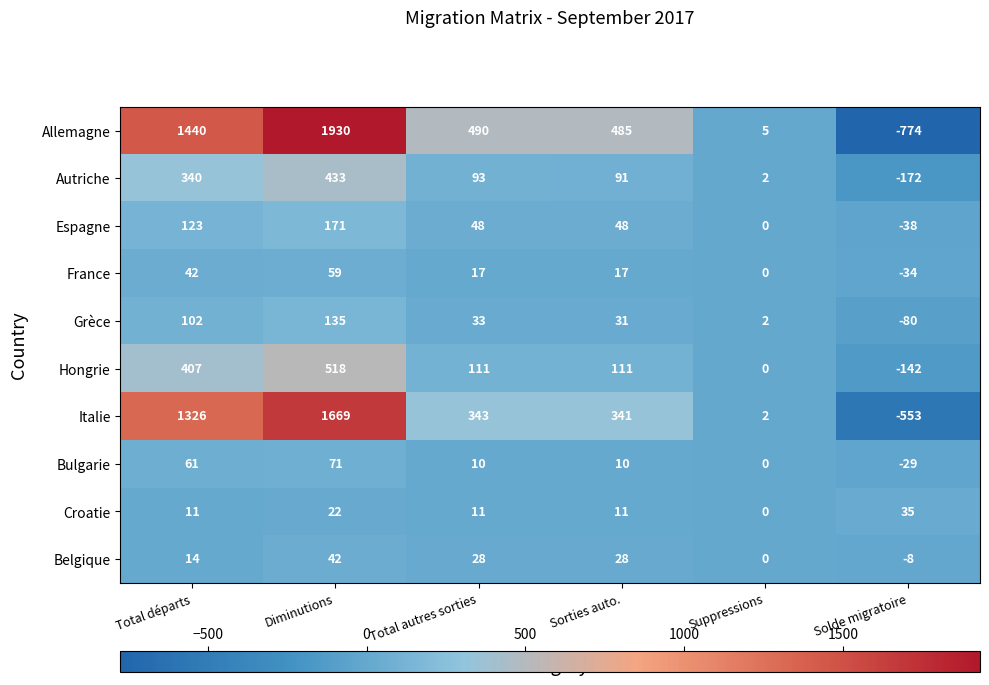

At how many categories does at least one series exceed 76?

4